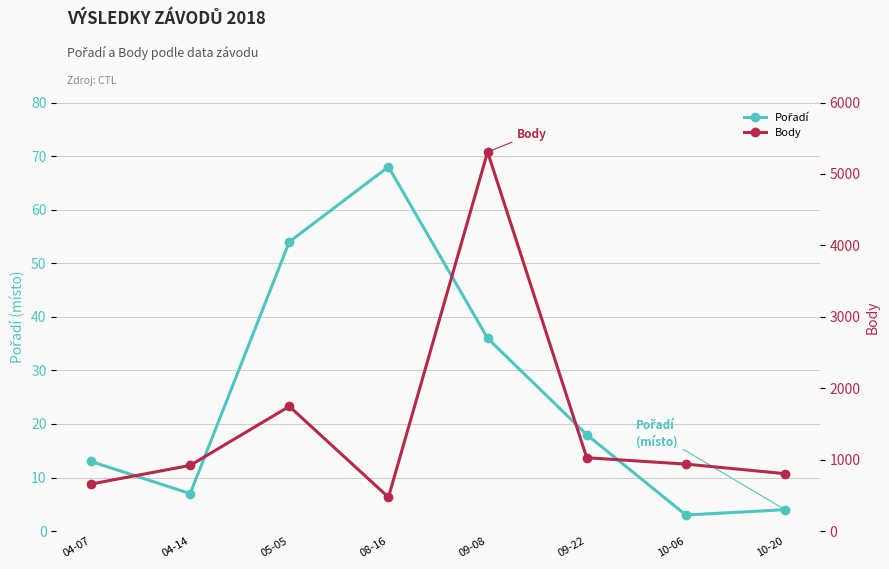

Read the Pořadí value at 08-16, to the nearest 10.

70